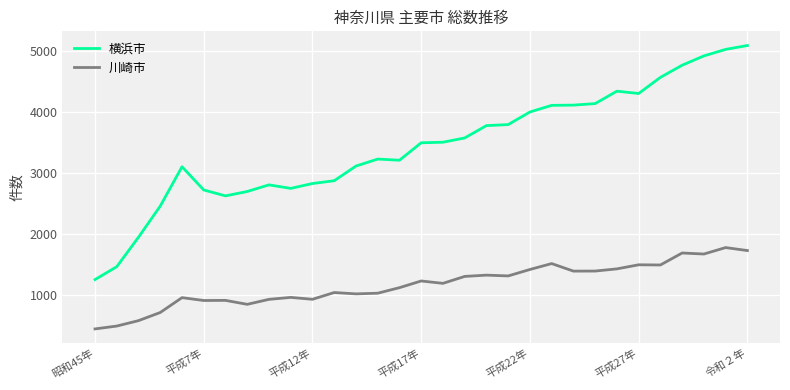

What is the maximum value for 川崎市?

1772